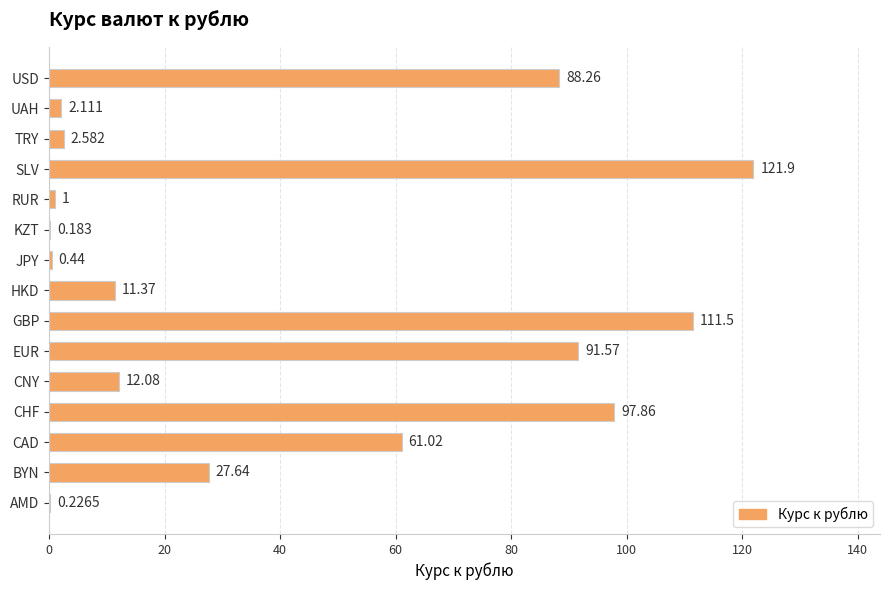

At which label is the value closest to 61?

CAD